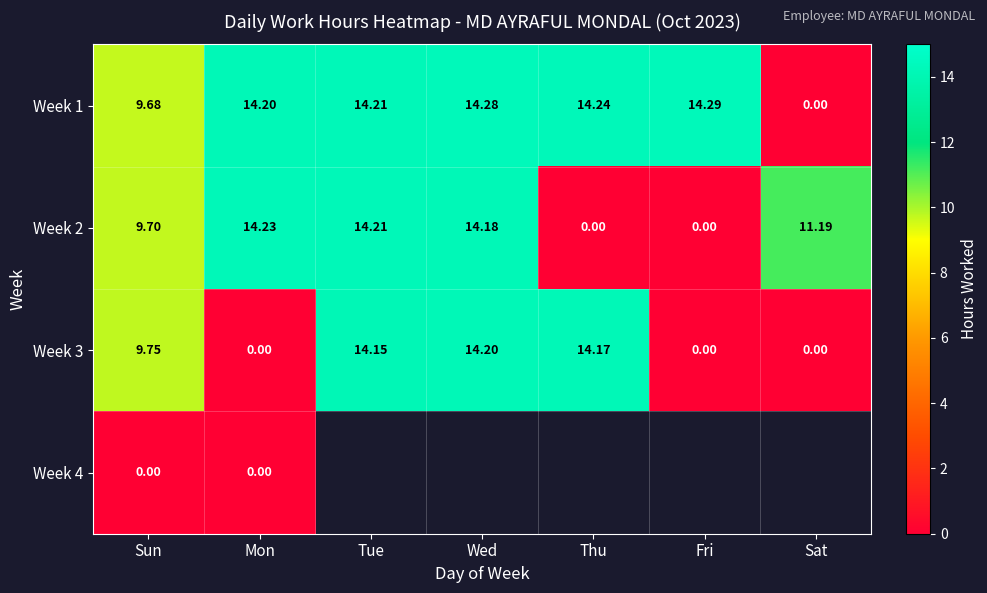

Where does the Week 1 series first go above 14?

Mon